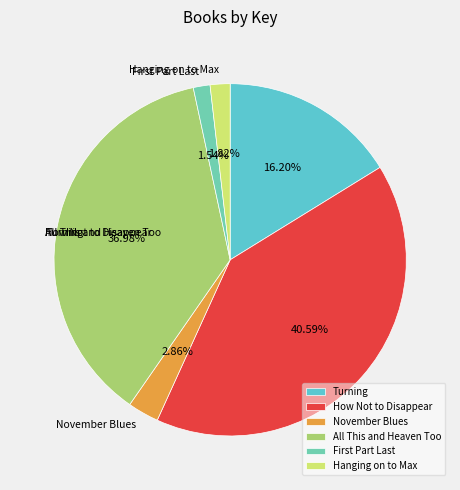

What percentage is the Hanging on to Max slice, to the nearest percent?

2%